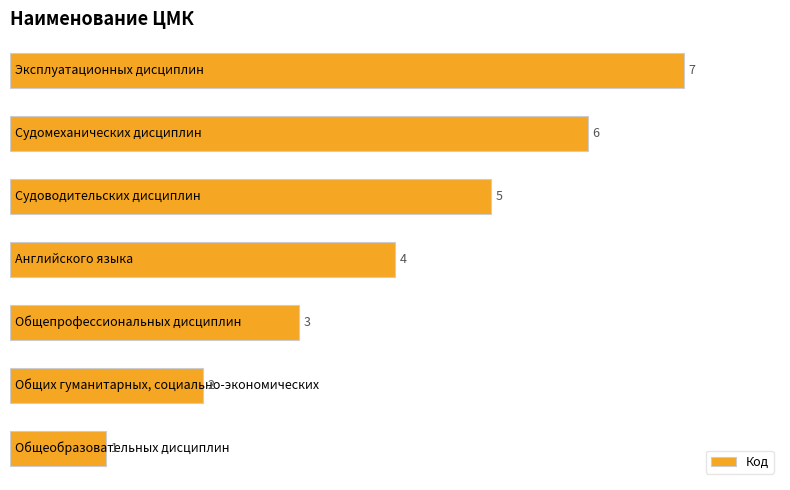

Count the values in the range 2 to 6.

5